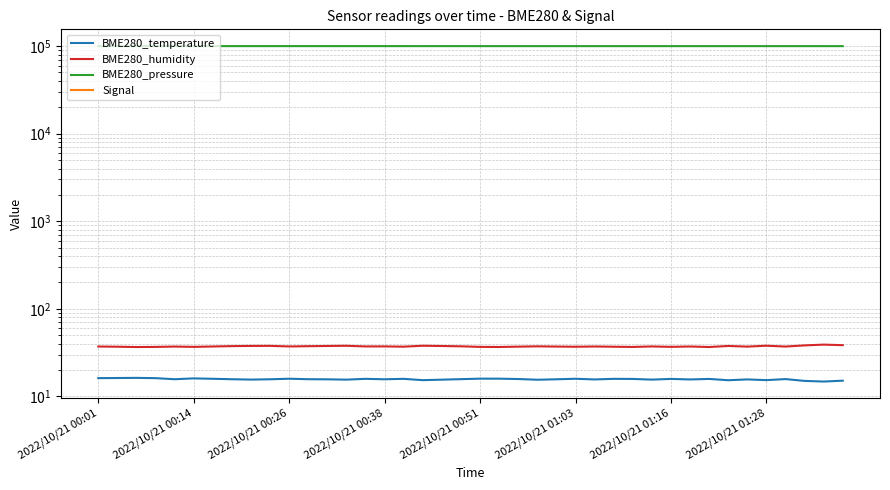

Which series has the widest spread of values?

BME280_pressure